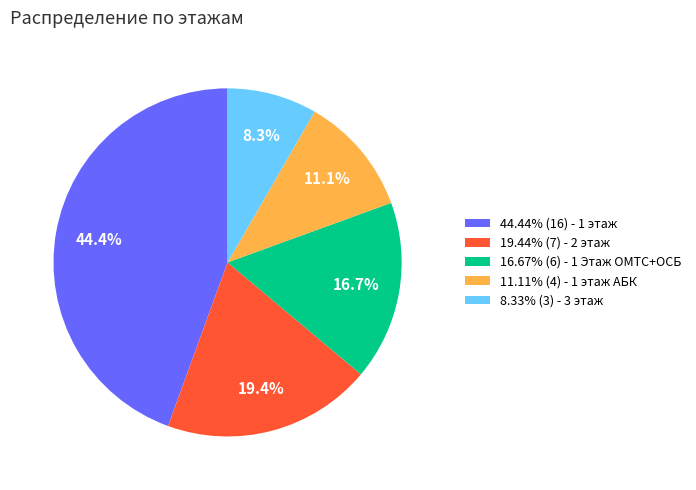

What is the ratio of the value at 16.67% (6) - 1 Этаж ОМТС+ОСБ to the value at 11.11% (4) - 1 этаж АБК?

1.5